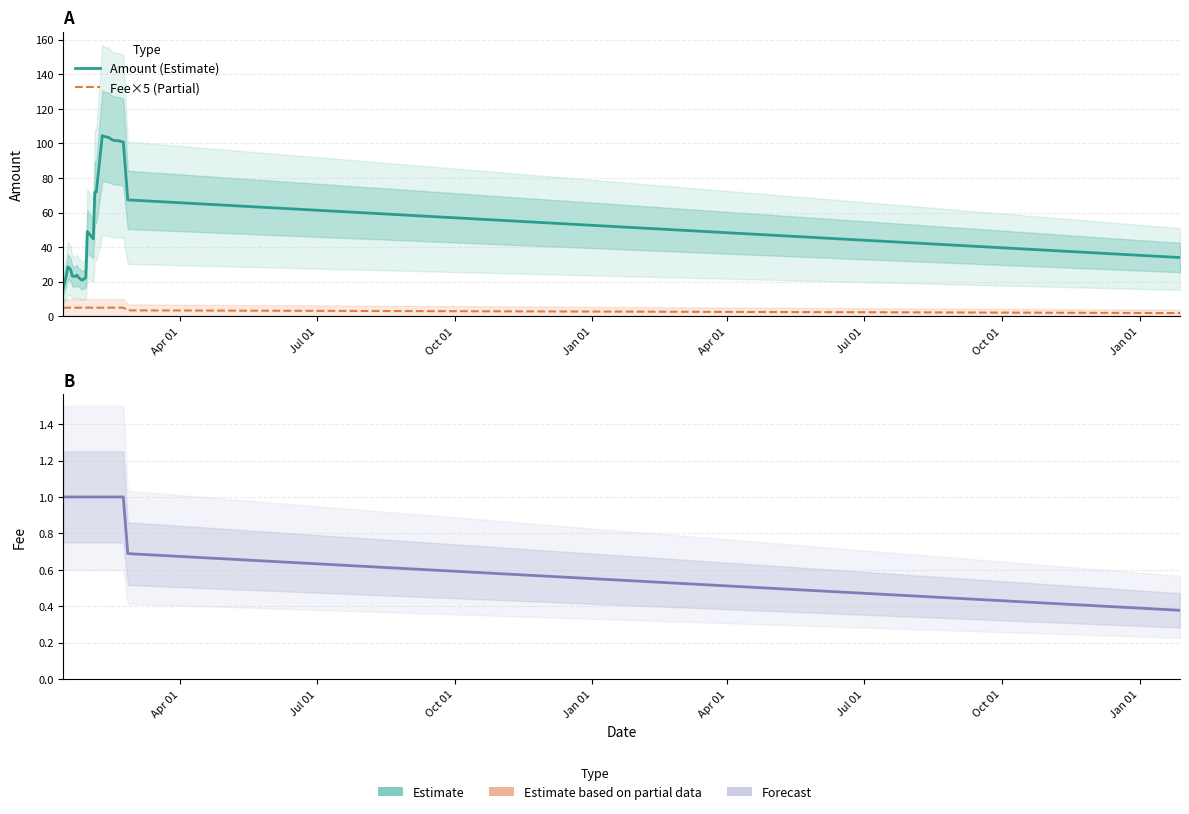

What is the maximum value shown in the chart?

104.6